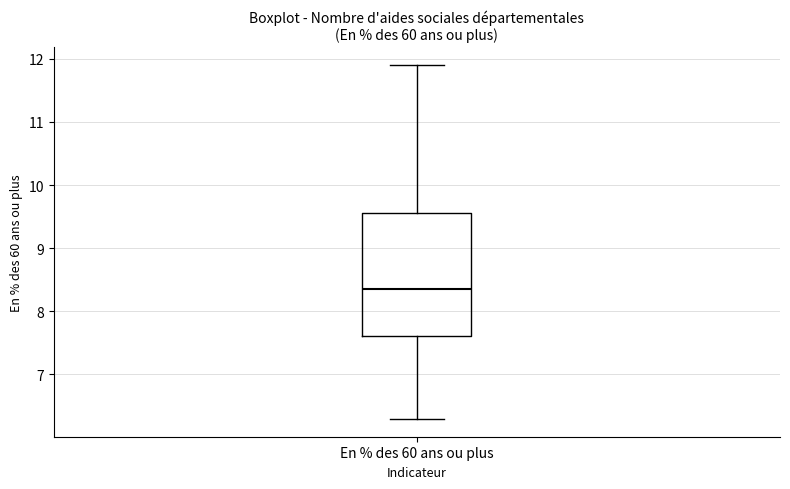

Read this box plot against the y-axis: the position of the median line, the range covered by the box, and the ends of both whiskers. The values are not printed on the chart, so give them approximately, as read against the axis.

median 8.4, box 7.6 to 9.6, whiskers 6.3 to 11.9